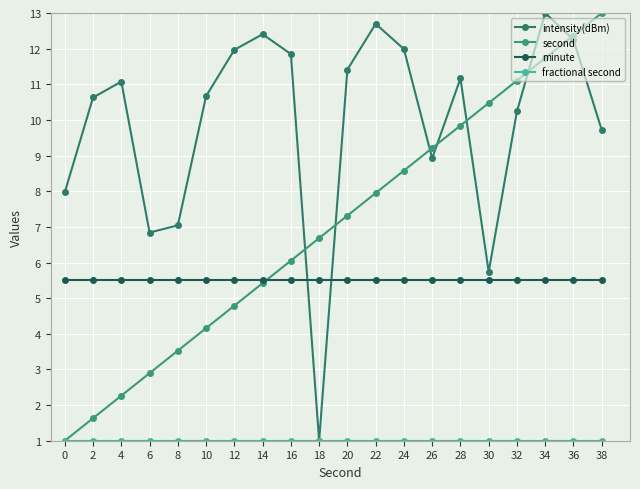

Count the number of data series in this chart.

4